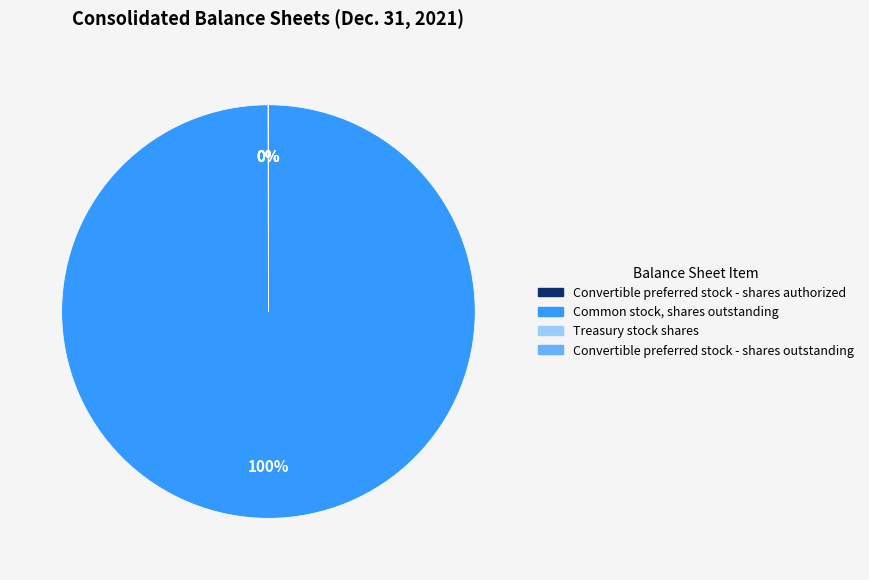

What percentage is the Common stock, shares outstanding slice, to the nearest percent?

100%